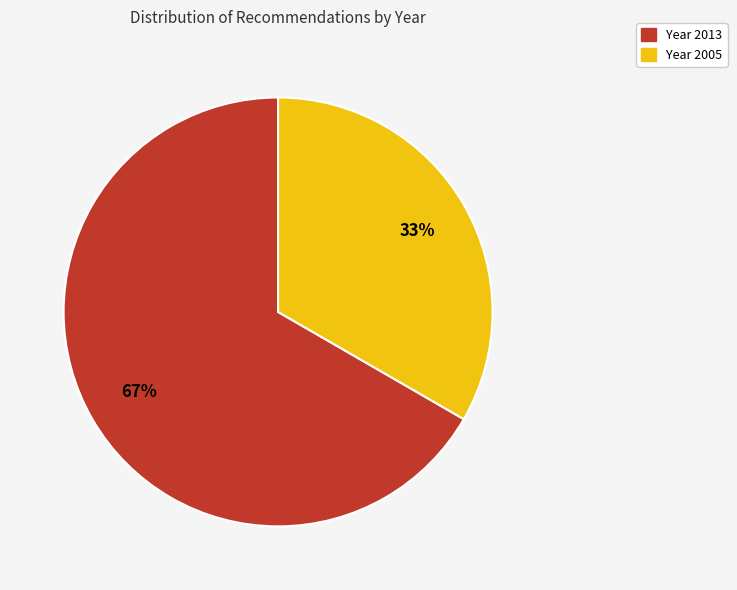

Does any single category account for the majority?

Yes